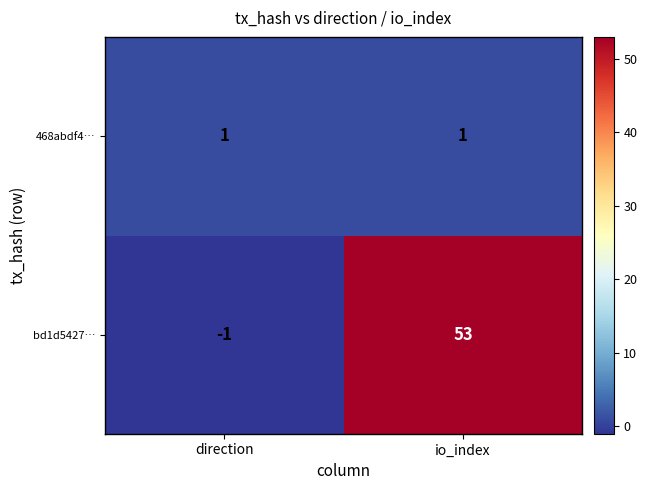

What is the sum of all bd1d5427… values?

52